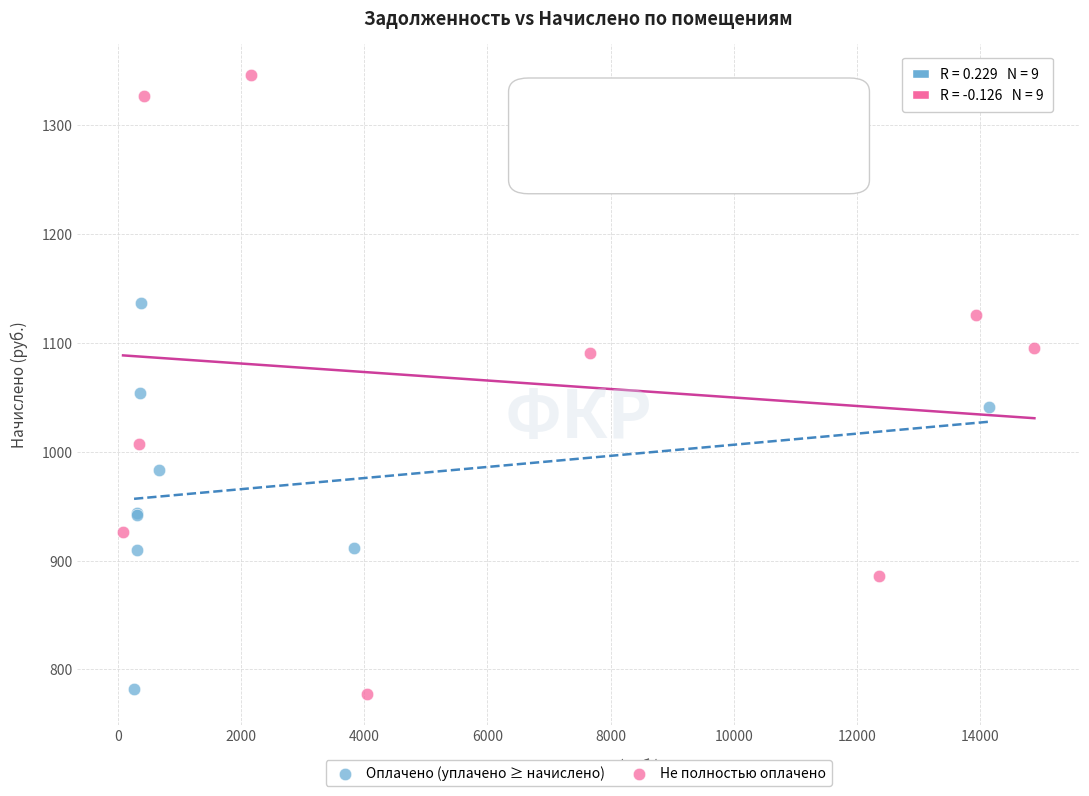

Which series has the widest spread of Y values?

Не полностью оплачено